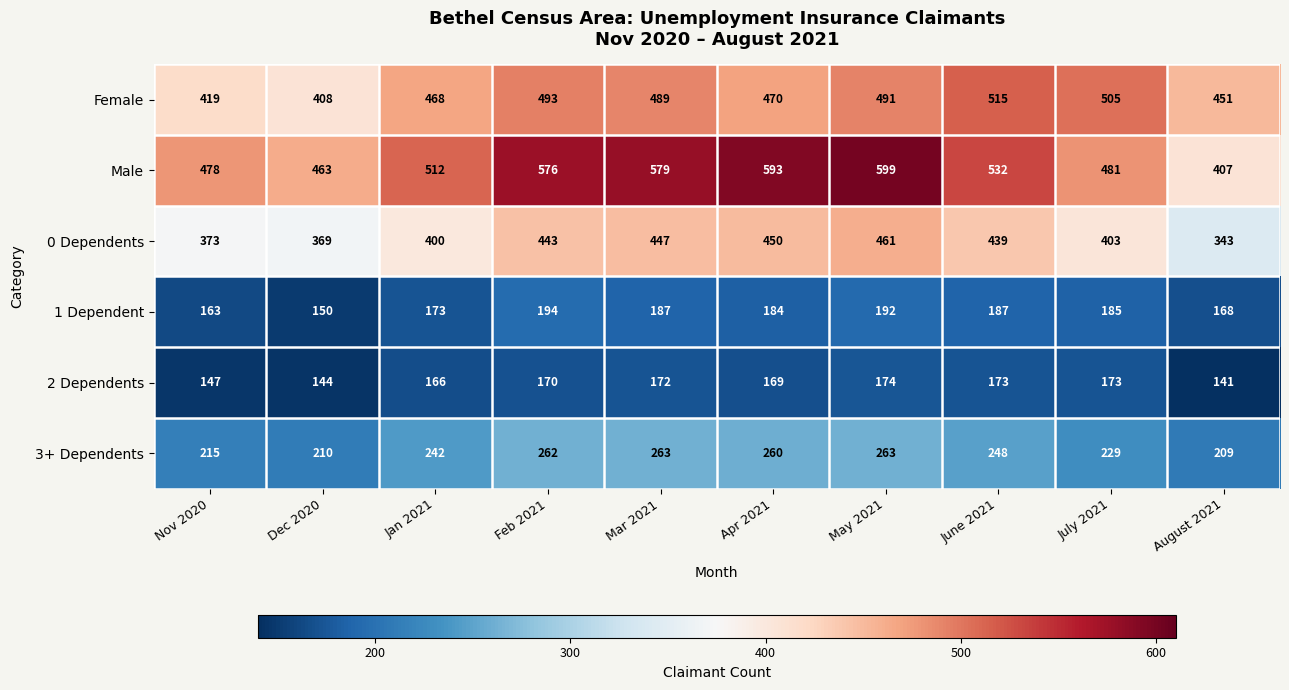

What is the smallest value displayed?

141